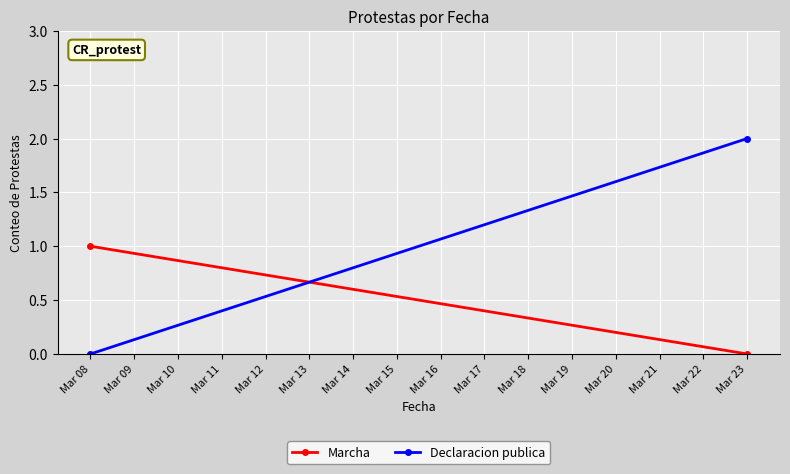

What is the maximum value for Declaracion publica?

2